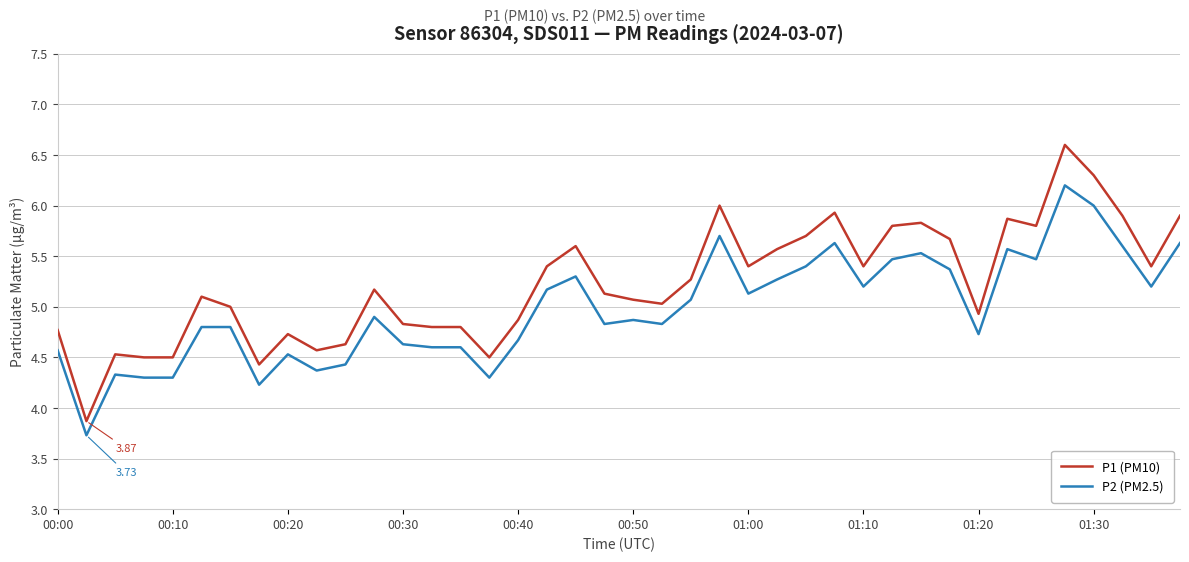

Does the chart have visible grid lines?

Yes